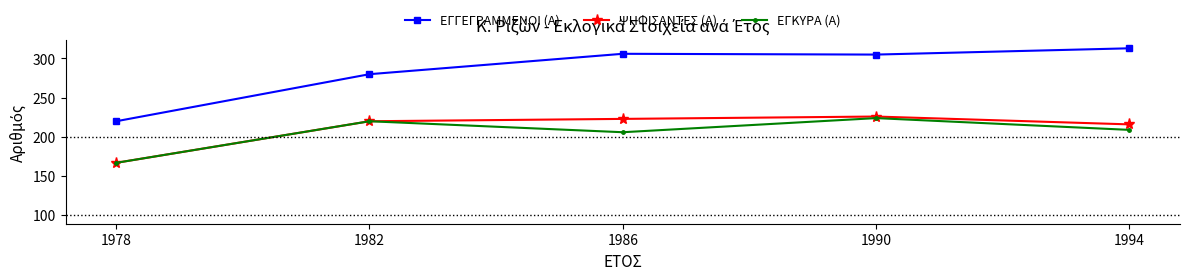

What is the value of the ΕΓΚΥΡΑ (Α) point at the 2nd from the left?

220